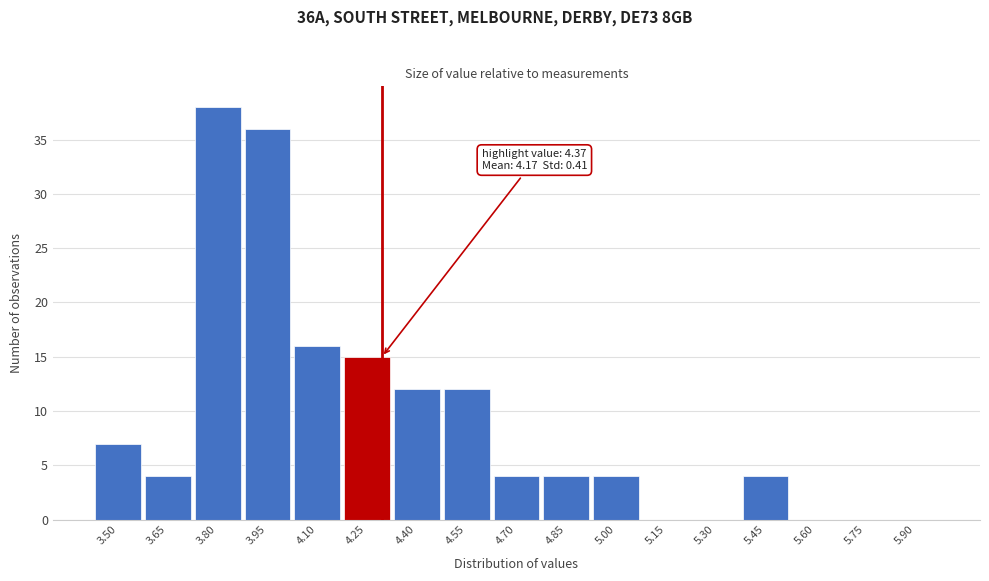

Reading left to right, transcribe all the data shown in this chart.

3.50=7	3.65=4	3.80=38	3.95=36	4.10=16	4.25=15	4.40=12	4.55=12	4.70=4	4.85=4	5.00=4	5.15=0	5.30=0	5.45=4	5.60=0	5.75=0	5.90=0